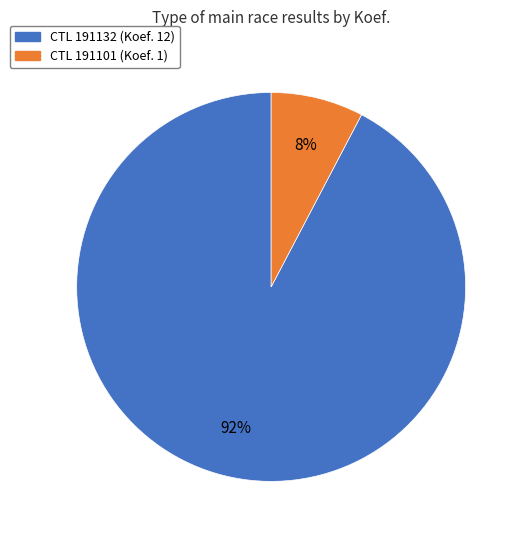

Is there any slice that represents more than half of the pie?

Yes